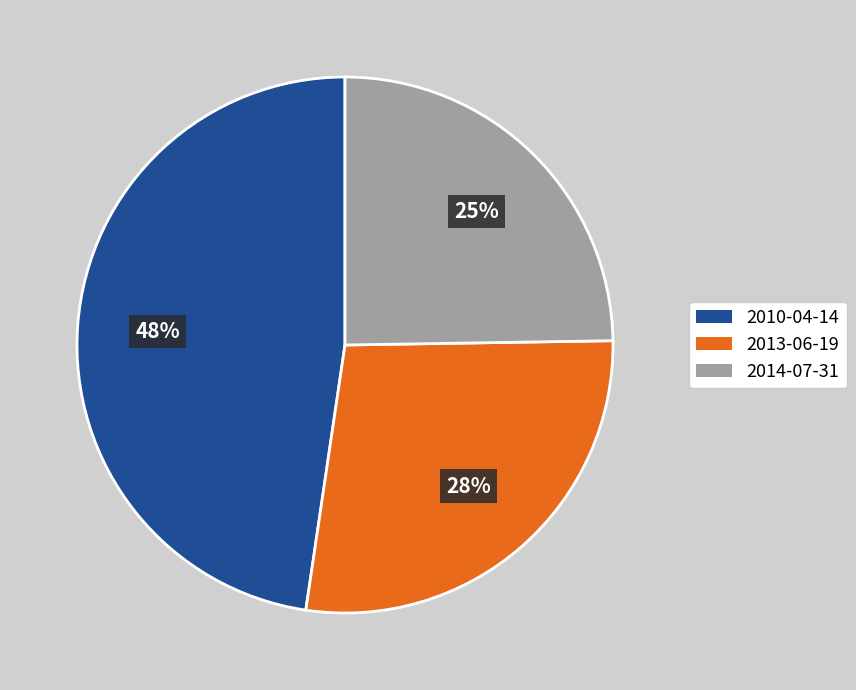

Rank the categories by value from highest to lowest.

2010-04-14, 2013-06-19, 2014-07-31